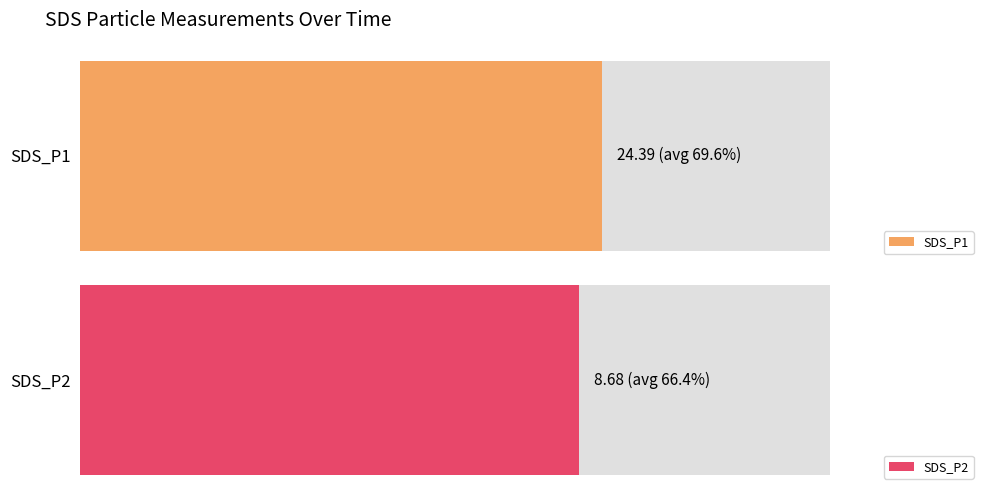

What is the average value of the SDS_P2 series?

8.7